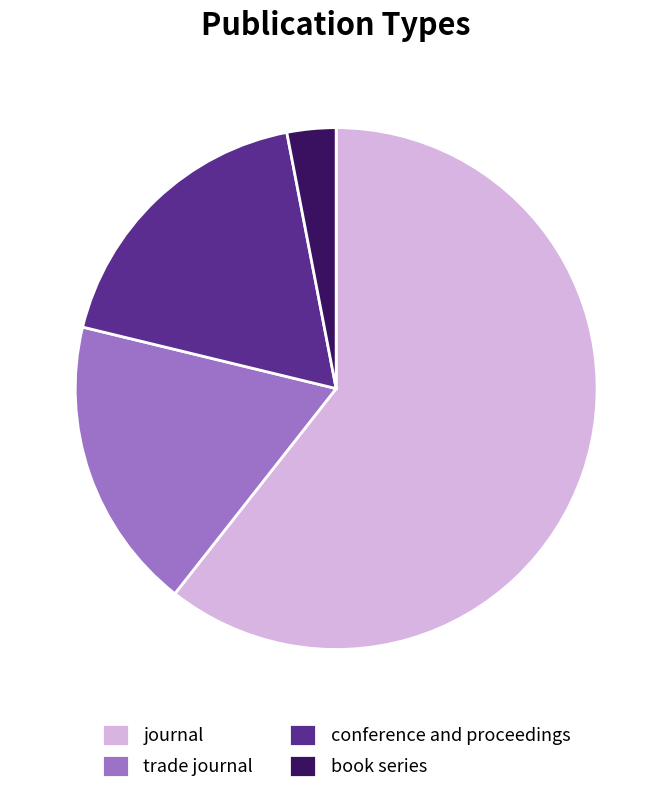

Which slice is the smallest?

book series